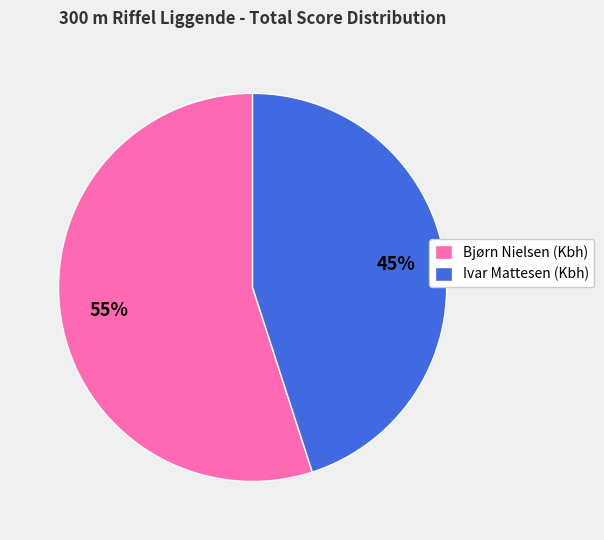

Is it true that Bjørn Nielsen (Kbh) is 63% of the pie?

False